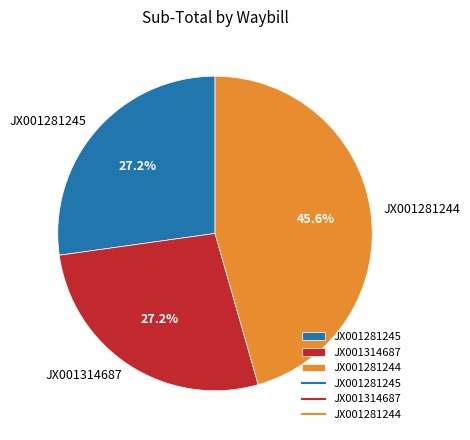

Which category has the biggest portion of the pie?

JX001281244